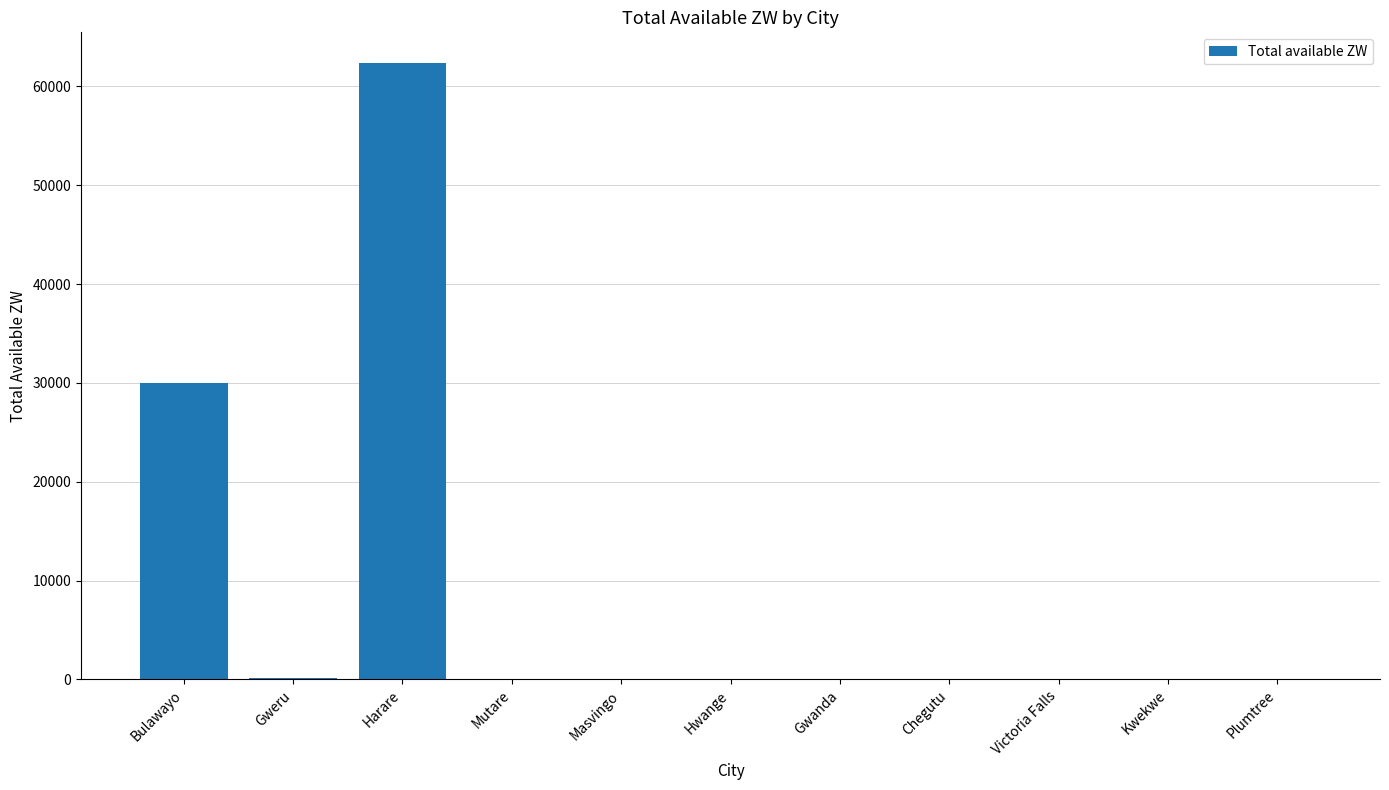

The chart shows a value of 0.0 at Chegutu. True or false?

True